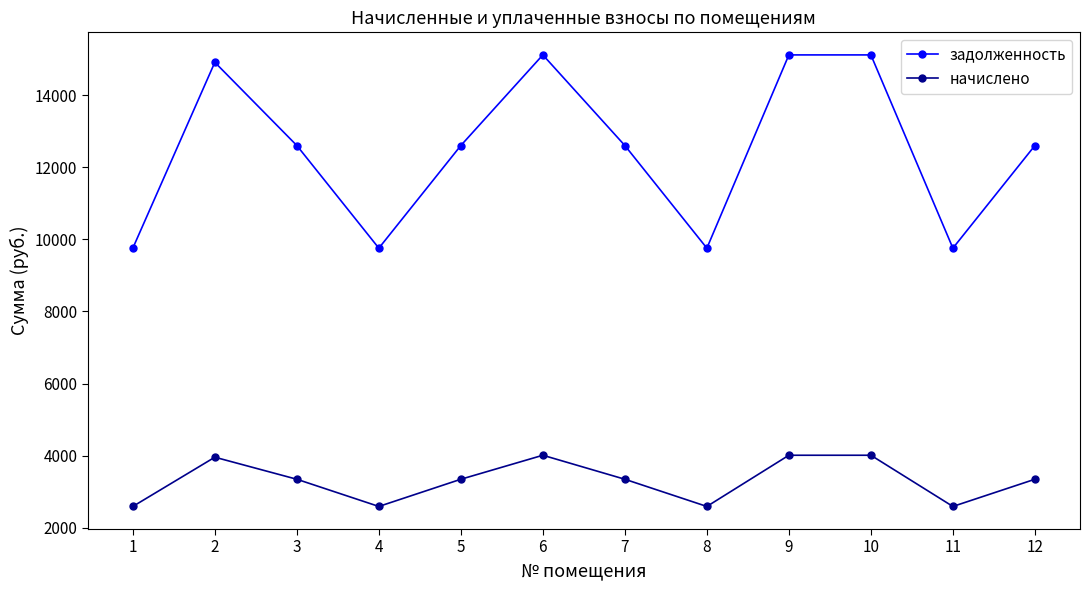

Is it true that задолженность equals 4589.7 at 4?

False